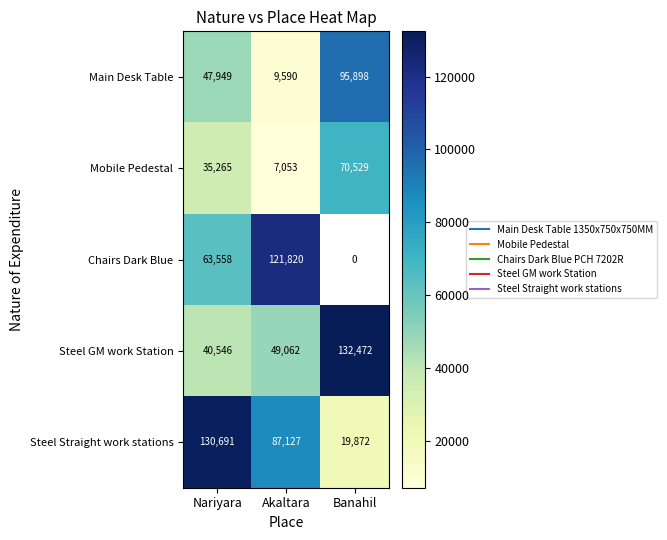

Count the number of data series in this chart.

5